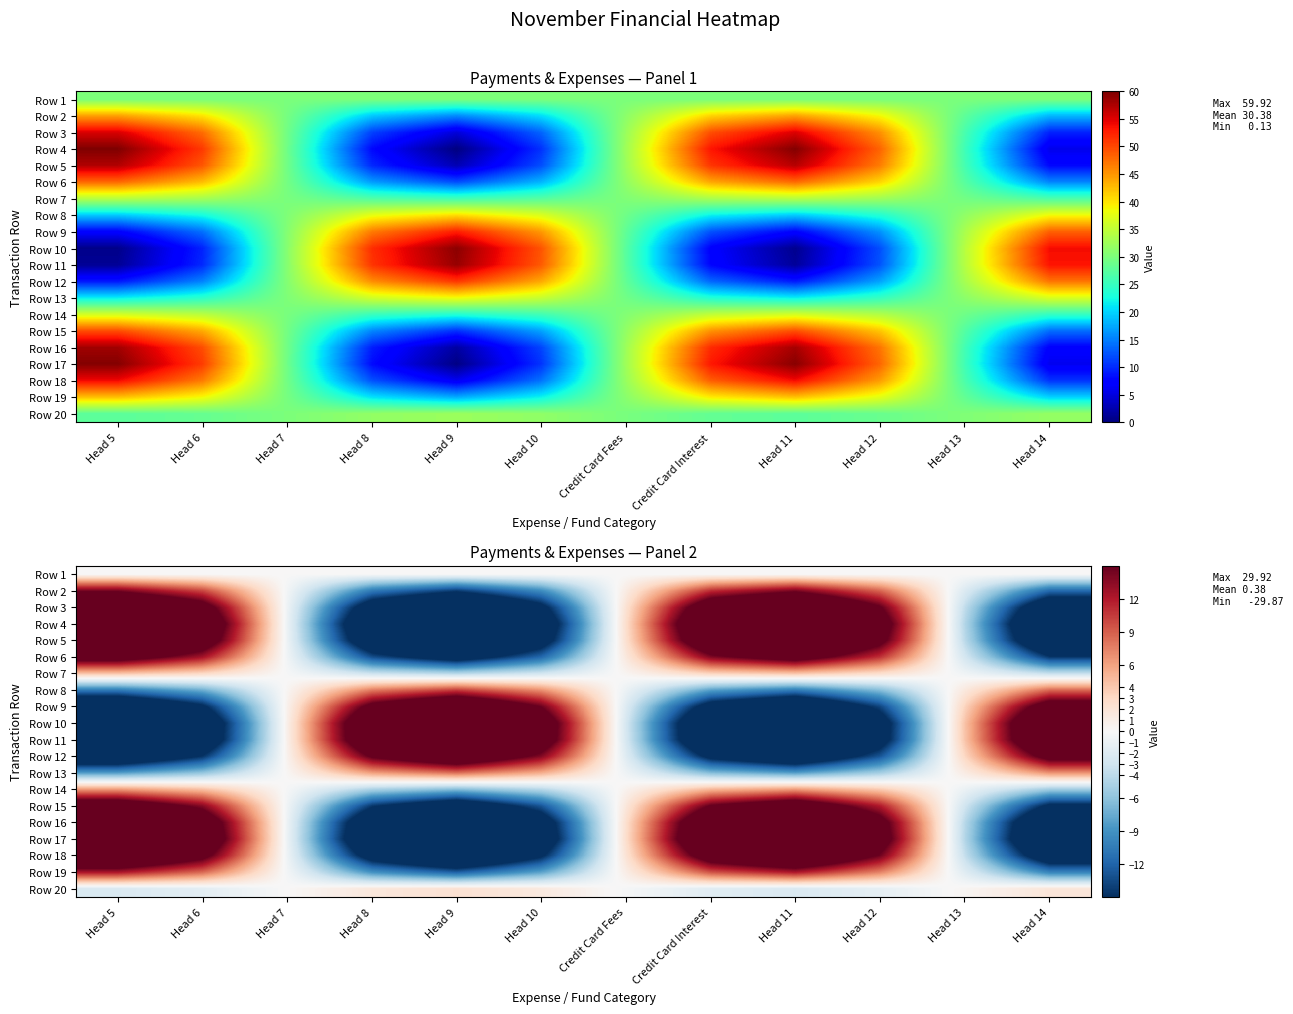

Which category has the highest value in the Row 3 series?

Head 5